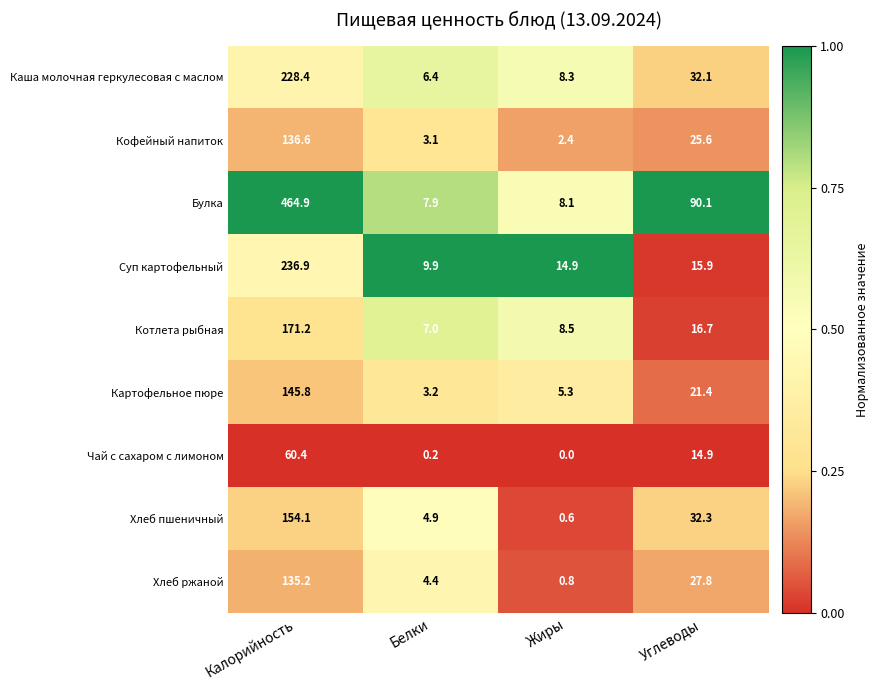

True or false: Суп картофельный has a value of 26.3 at Углеводы.

False